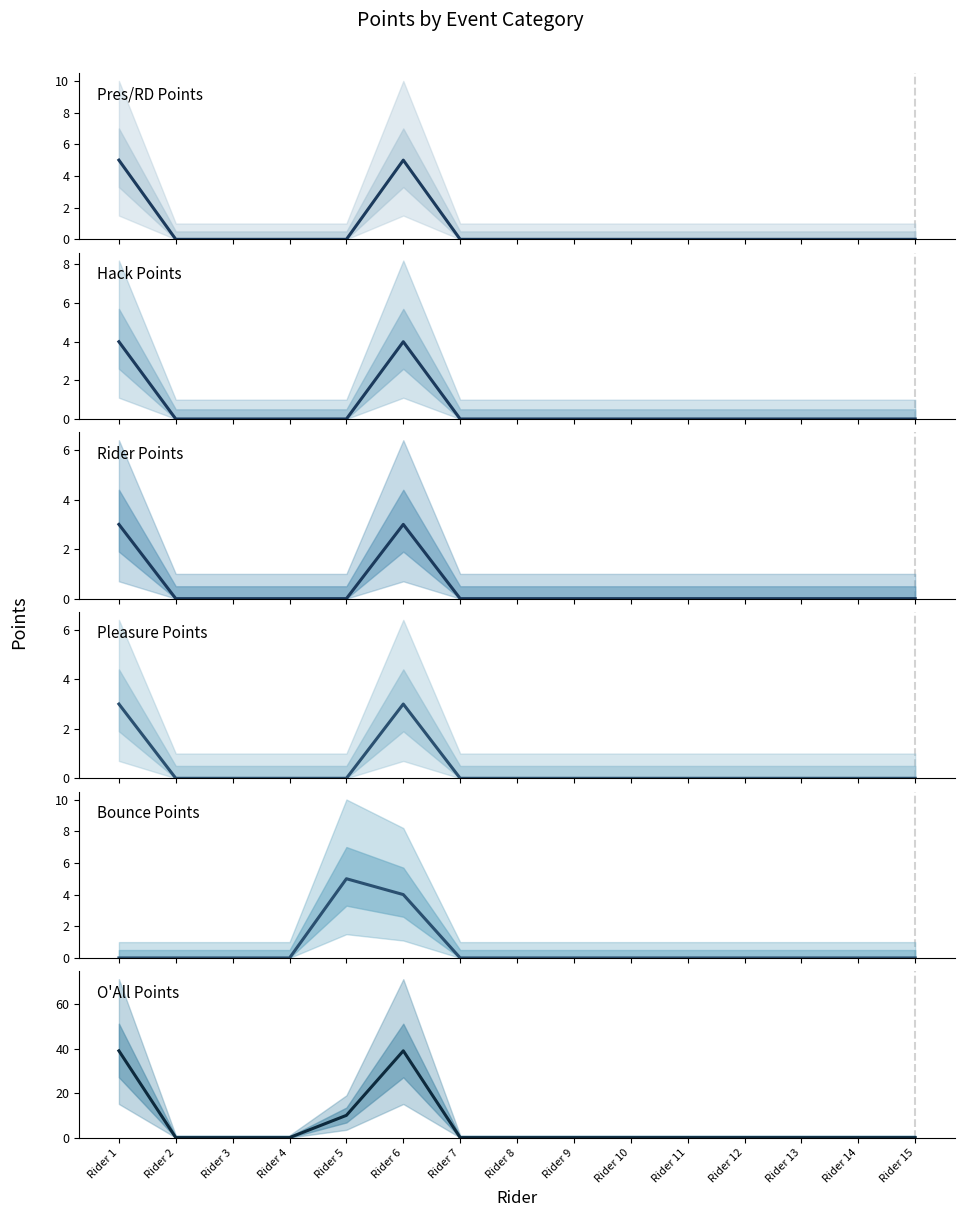

Reading right to left, what are all the values shown in this chart?

Pres/RD Points: Rider 15=0	Rider 14=0	Rider 13=0	Rider 12=0	Rider 11=0	Rider 10=0	Rider 9=0	Rider 8=0	Rider 7=0	Rider 6=5	Rider 5=0	Rider 4=0	Rider 3=0	Rider 2=0	Rider 1=5
Hack Points: Rider 15=0	Rider 14=0	Rider 13=0	Rider 12=0	Rider 11=0	Rider 10=0	Rider 9=0	Rider 8=0	Rider 7=0	Rider 6=4	Rider 5=0	Rider 4=0	Rider 3=0	Rider 2=0	Rider 1=4
Rider Points: Rider 15=0	Rider 14=0	Rider 13=0	Rider 12=0	Rider 11=0	Rider 10=0	Rider 9=0	Rider 8=0	Rider 7=0	Rider 6=3	Rider 5=0	Rider 4=0	Rider 3=0	Rider 2=0	Rider 1=3
Pleasure Points: Rider 15=0	Rider 14=0	Rider 13=0	Rider 12=0	Rider 11=0	Rider 10=0	Rider 9=0	Rider 8=0	Rider 7=0	Rider 6=3	Rider 5=0	Rider 4=0	Rider 3=0	Rider 2=0	Rider 1=3
Bounce Points: Rider 15=0	Rider 14=0	Rider 13=0	Rider 12=0	Rider 11=0	Rider 10=0	Rider 9=0	Rider 8=0	Rider 7=0	Rider 6=4	Rider 5=5	Rider 4=0	Rider 3=0	Rider 2=0	Rider 1=0
O'All Points: Rider 15=0	Rider 14=0	Rider 13=0	Rider 12=0	Rider 11=0	Rider 10=0	Rider 9=0	Rider 8=0	Rider 7=0	Rider 6=39	Rider 5=10	Rider 4=0	Rider 3=0	Rider 2=0	Rider 1=39